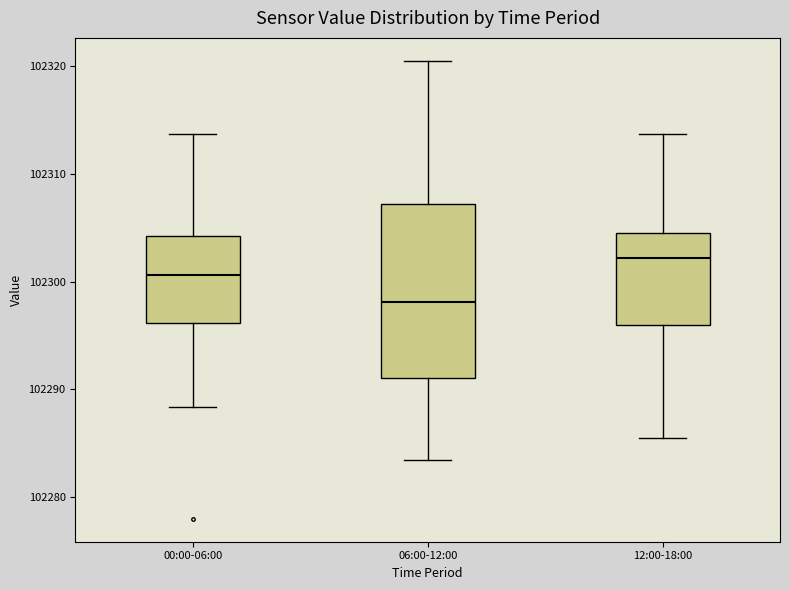

Comparing the boxes themselves (not the whiskers), which one is the tallest?

06:00-12:00